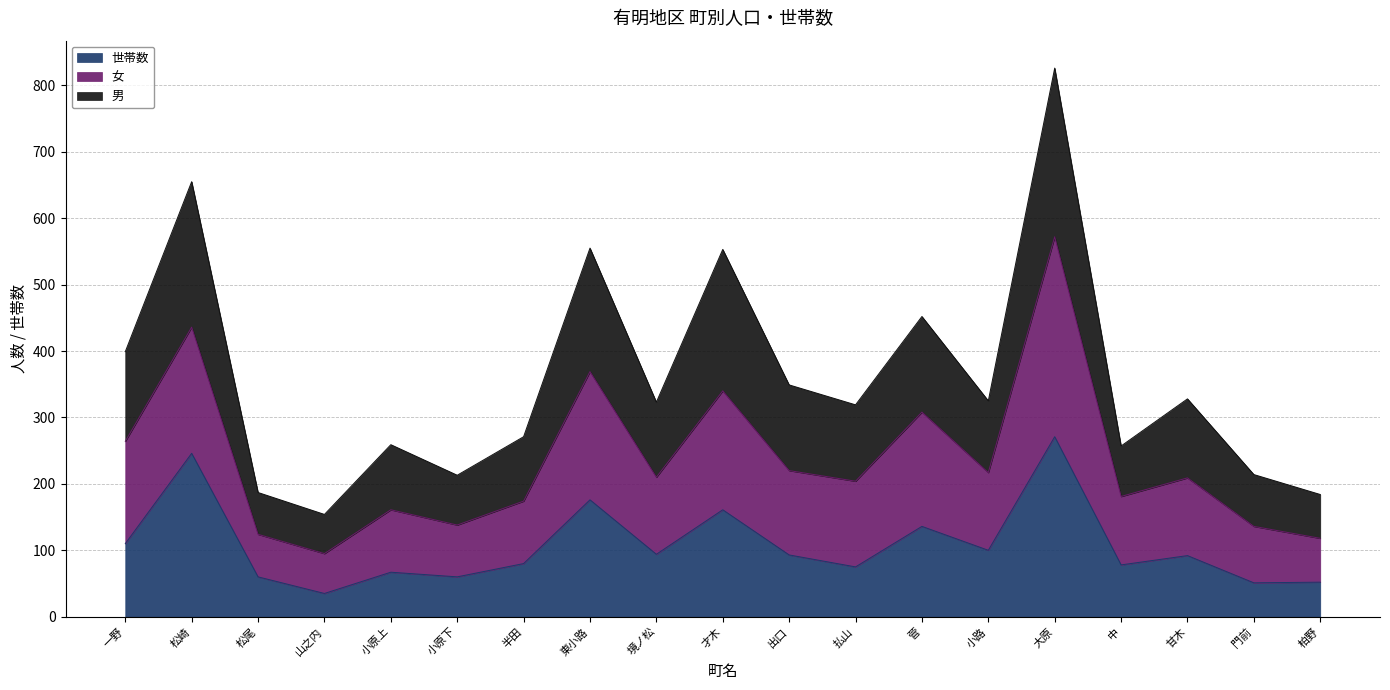

What is the total value across all series at 才木?

553